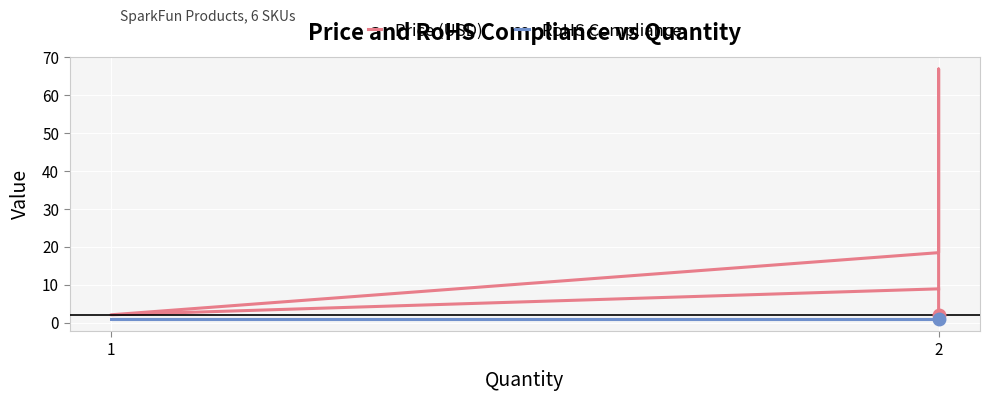

What value does the RoHS Compliance series have at 2?

1.0